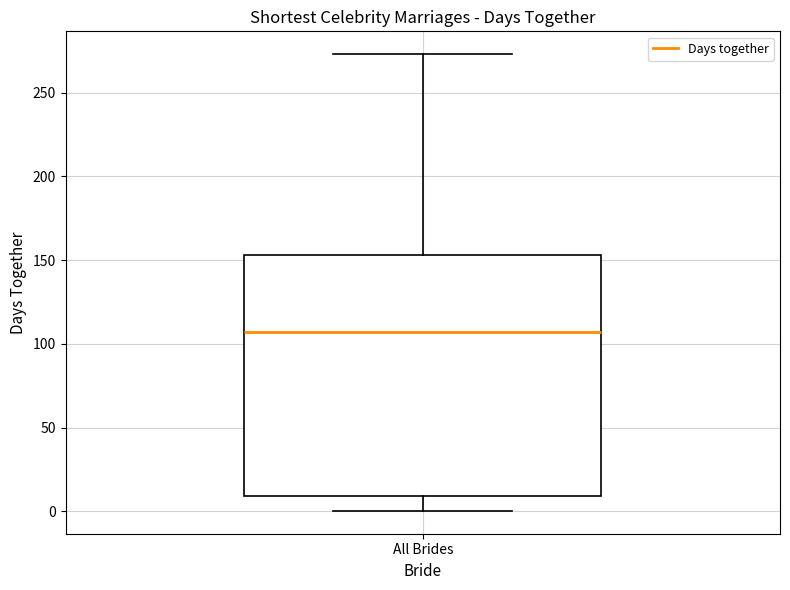

Transcribe this box plot: give where the median line is, the range the box spans, and where the two whiskers end, as read against the y-axis. The values are not printed on the chart, so give them approximately, as read against the axis.

median 105, box 10 to 155, whiskers 0 to 275